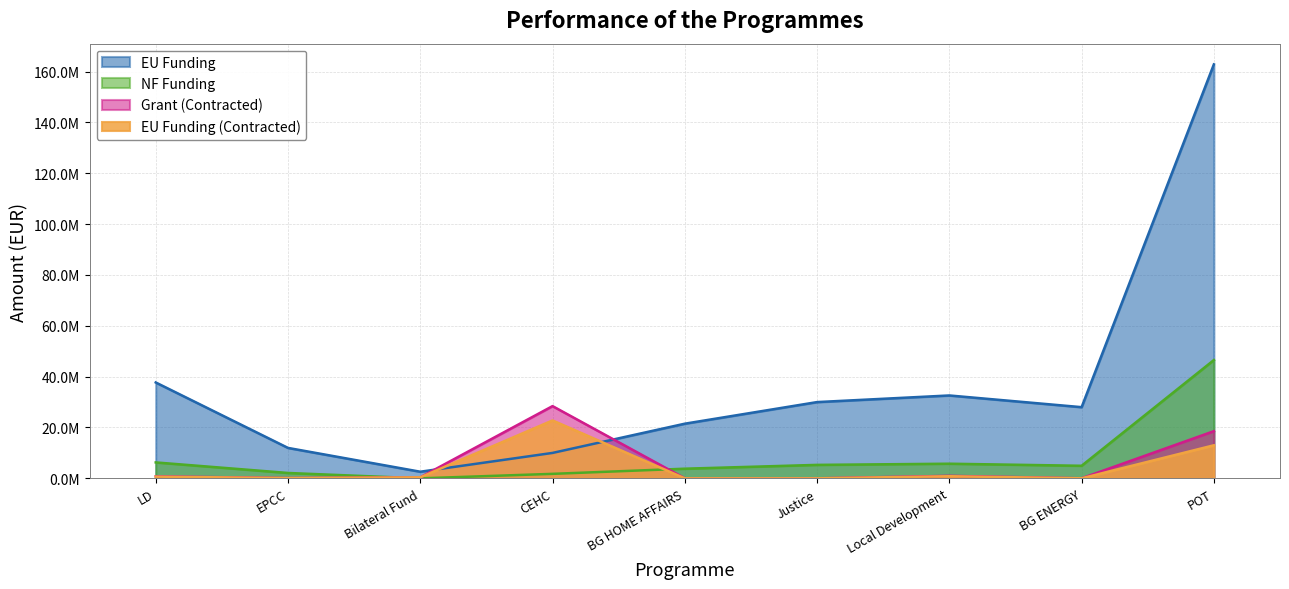

Reading left to right, extract all data points from this chart.

EU Funding: 37714867.8	11969816.2	2602000.2	10000000.0	21499670.5	29999539.8	32604347.1	28000000.0	162855769.7
NF Funding: 6264576.9	2112320.4	0.0	1764706.0	3794059.5	5294036.8	5753708.2	4941176.0	46534168.6
Grant (Contracted): 775887.2	106220.9	403920.6	28416350.6	4095.4	0.0	976567.5	14469.6	18557146.5
EU Funding (Contracted): 666637.6	90287.8	403920.6	22774478.4	2457.3	0.0	830082.4	11575.6	13000812.0